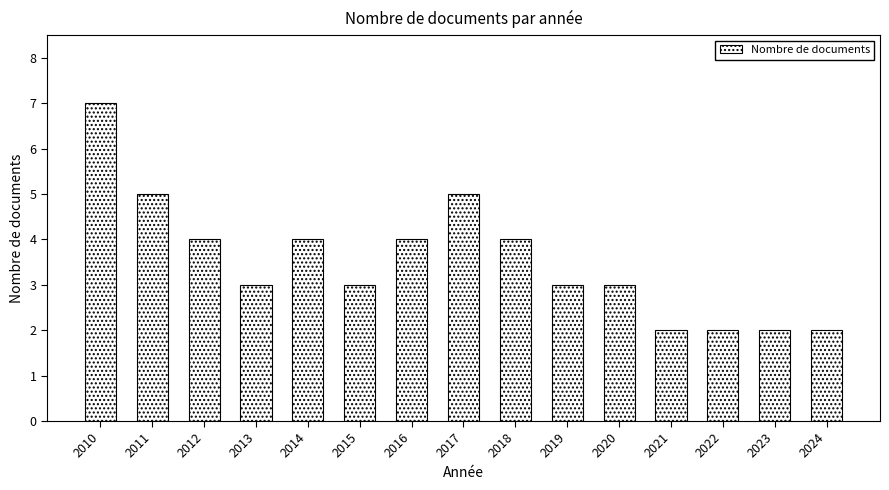

What is the greatest value displayed?

7